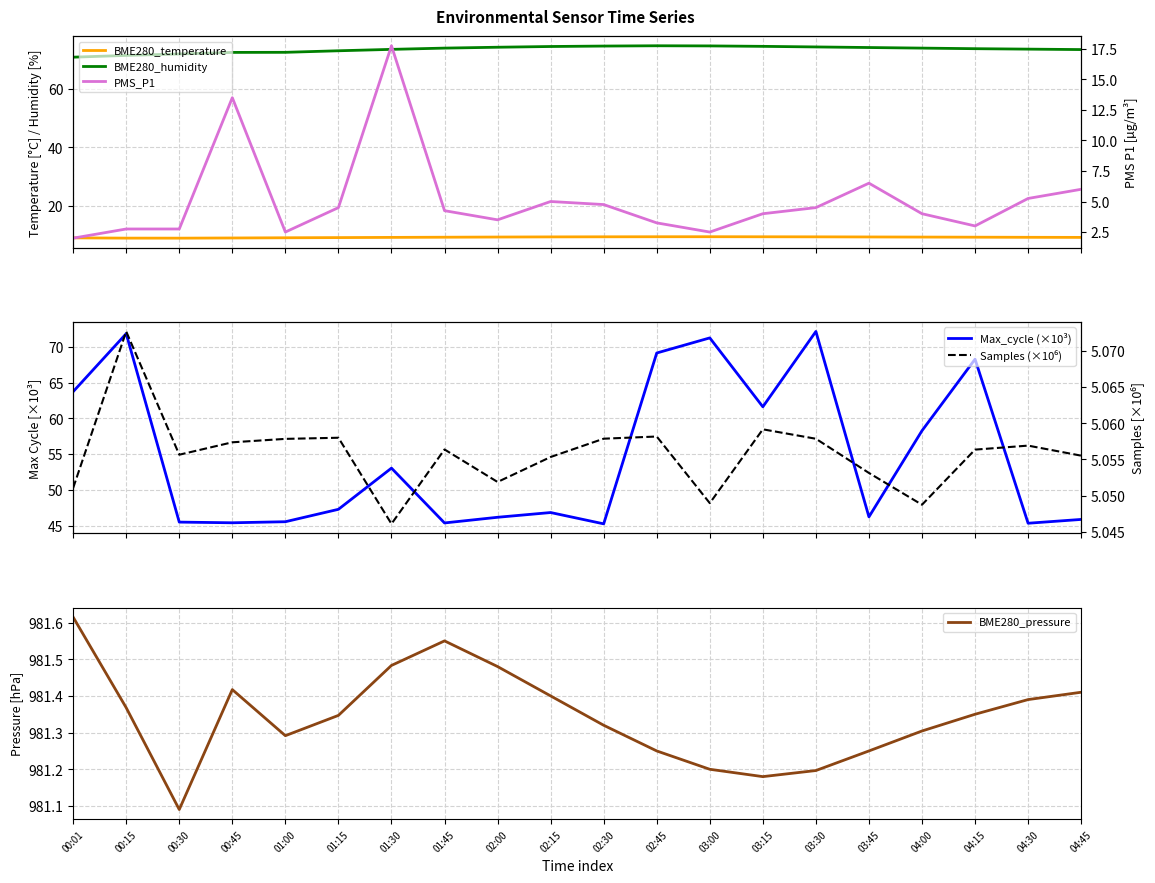

Is the value of BME280_humidity at 04:30 greater than the value of Max_cycle (×10³) at 01:00?

Yes